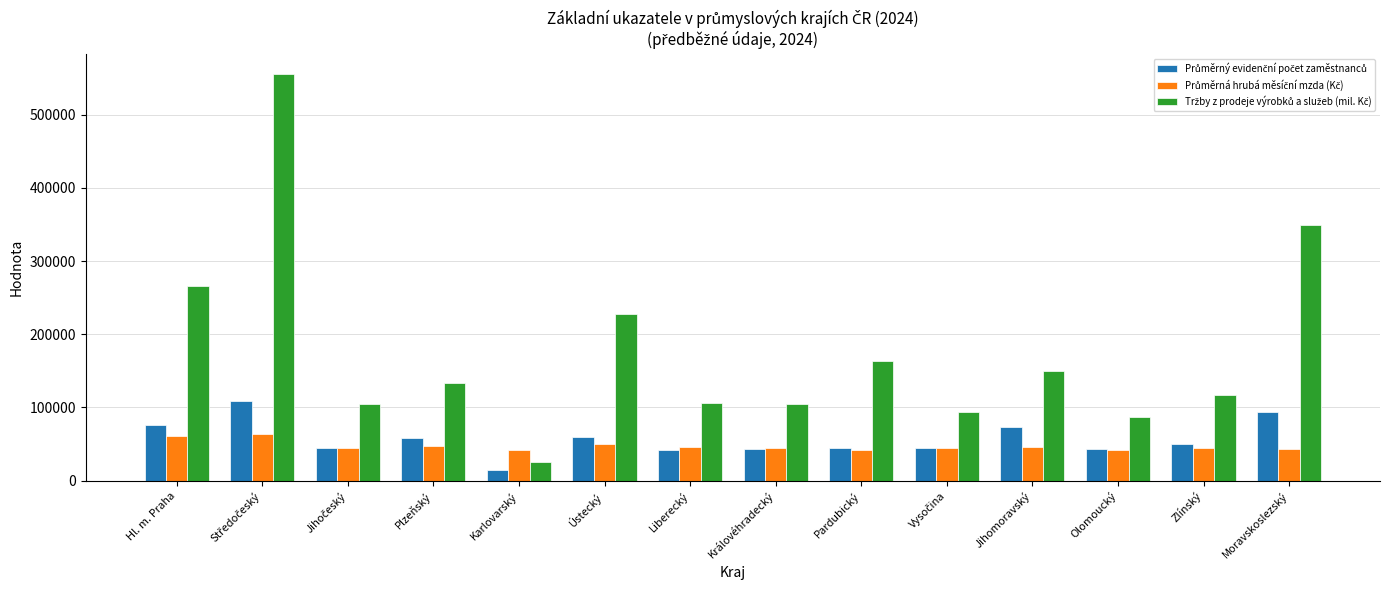

What is the maximum value shown in the chart?

555592.4